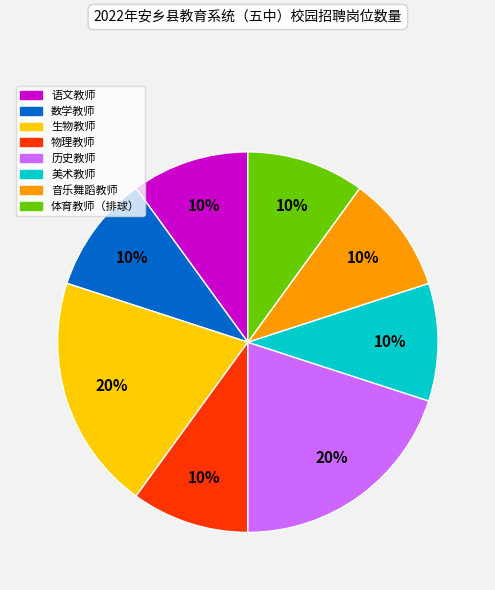

To the nearest percent, what portion does 历史教师 represent?

20%